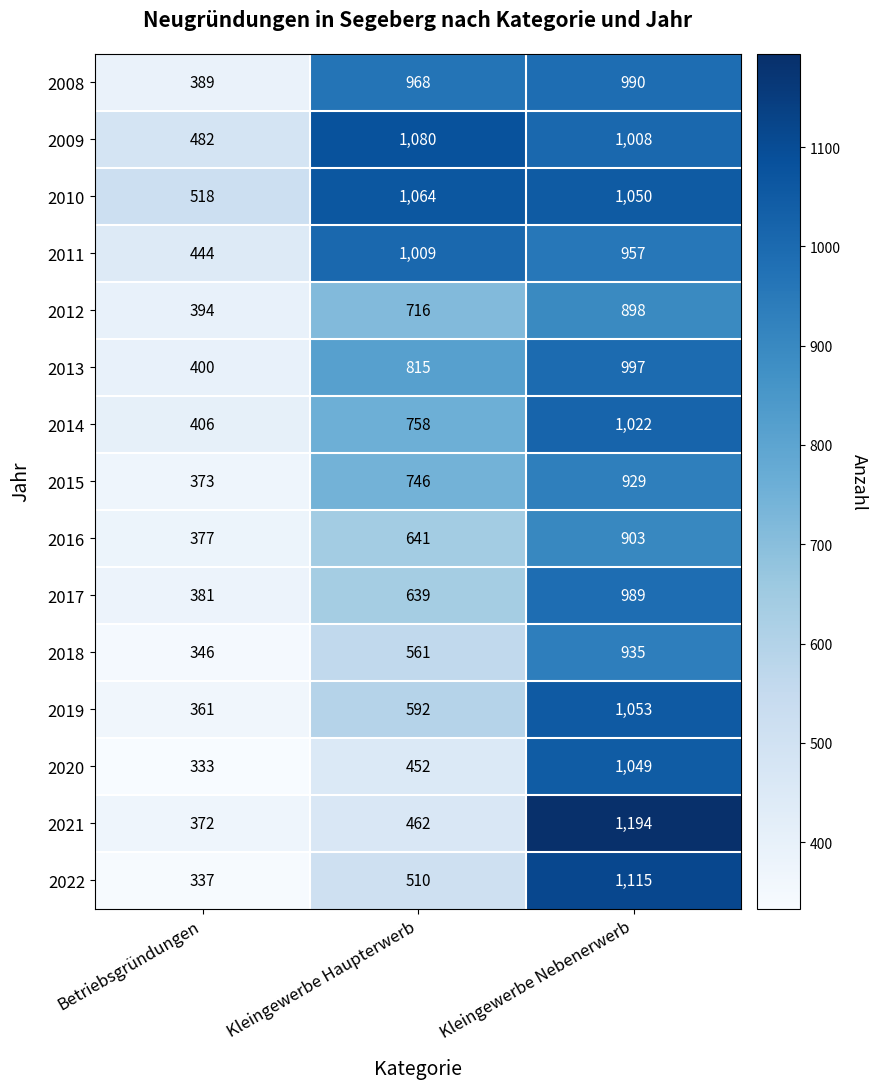

What is the sum of the 2018 values at Kleingewerbe Nebenerwerb and Betriebsgründungen?

1281